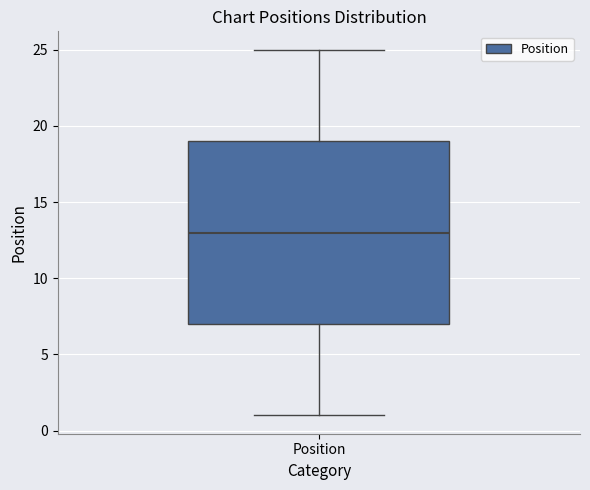

Read this box plot against the y-axis: the position of the median line, the range covered by the box, and the ends of both whiskers. The values are not printed on the chart, so give them approximately, as read against the axis.

median 13, box 7 to 19, whiskers 1 to 25